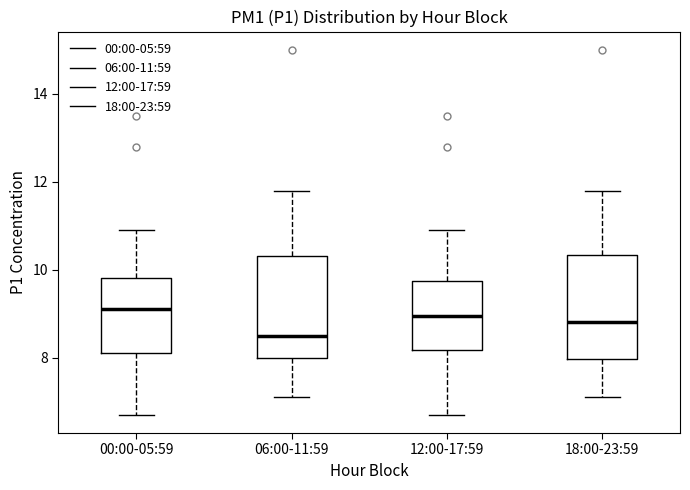

Reading left to right, read every box against the y-axis: the position of its median line, the range the box covers, and the ends of its whiskers. The values are not printed on the chart, so give them approximately, as read against the axis.

00:00-05:59: median 9.2, box 8.2 to 9.8, whiskers 6.8 to 11.0
06:00-11:59: median 8.6, box 8.0 to 10.4, whiskers 7.2 to 11.8
12:00-17:59: median 9.0, box 8.2 to 9.8, whiskers 6.8 to 11.0
18:00-23:59: median 8.8, box 8.0 to 10.4, whiskers 7.2 to 11.8